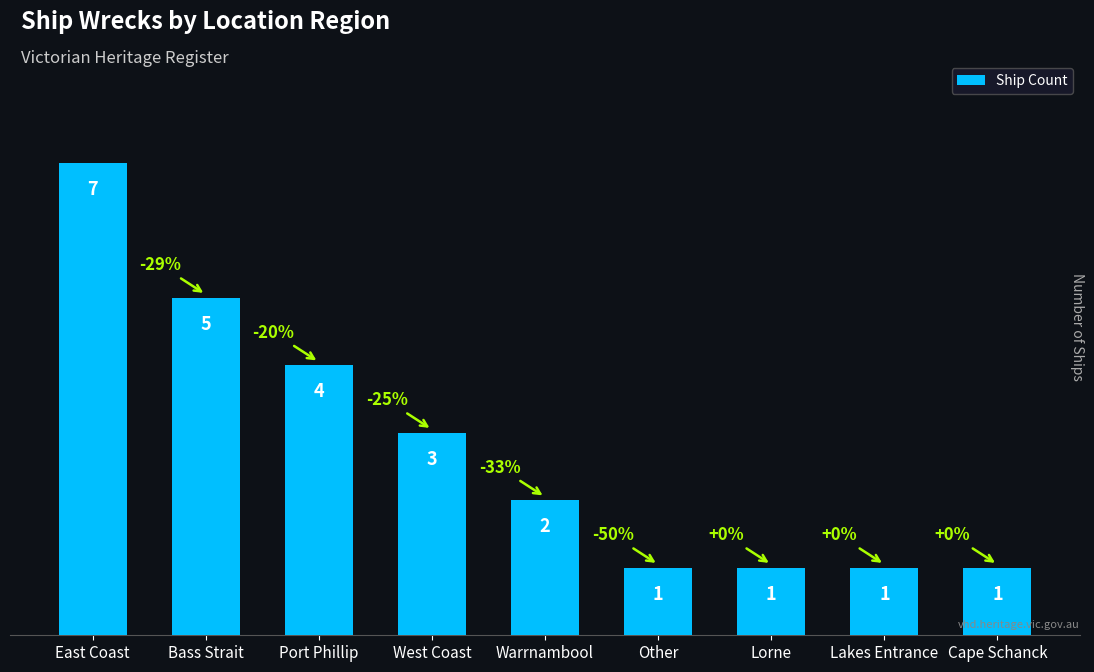

Is it true that the value at Port Phillip is 2?

False